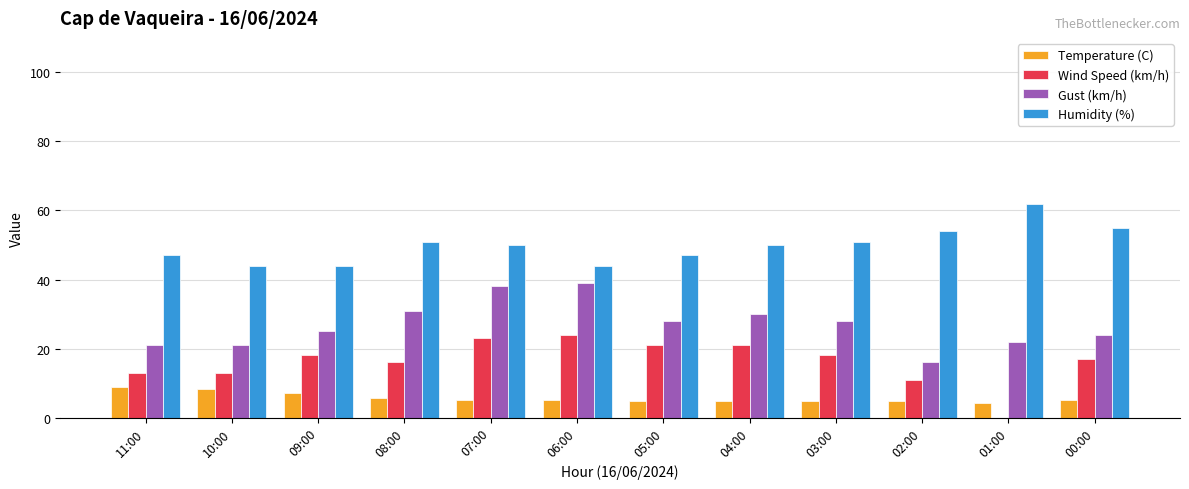

What is the sum of all Humidity (%) values?

599.0